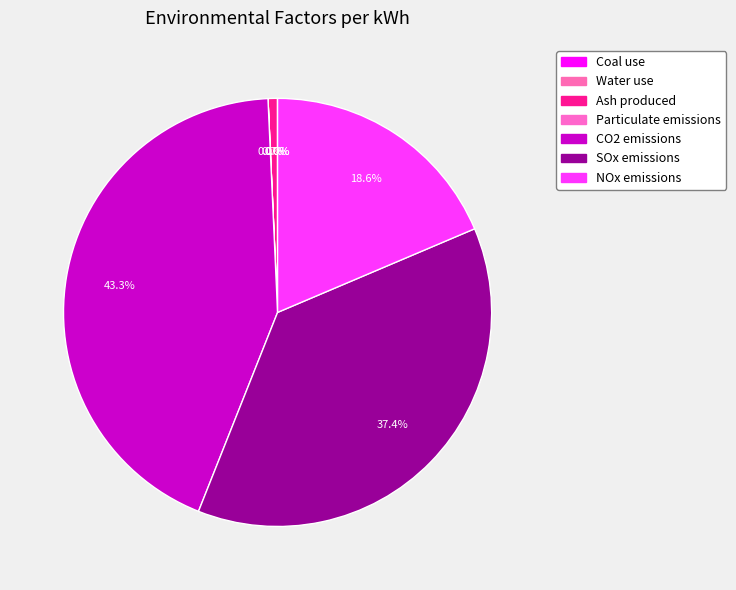

How many slices are in this pie chart?

7